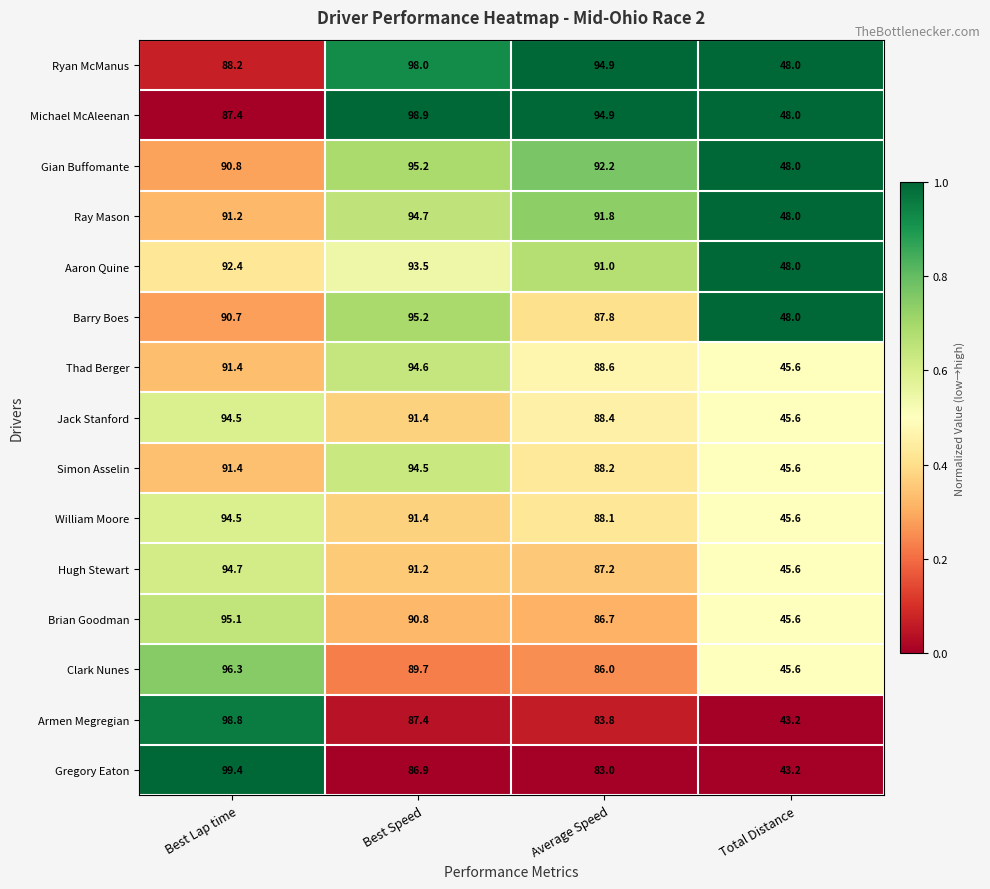

True or false: Brian Goodman has a value of 65.2 at Total Distance.

False